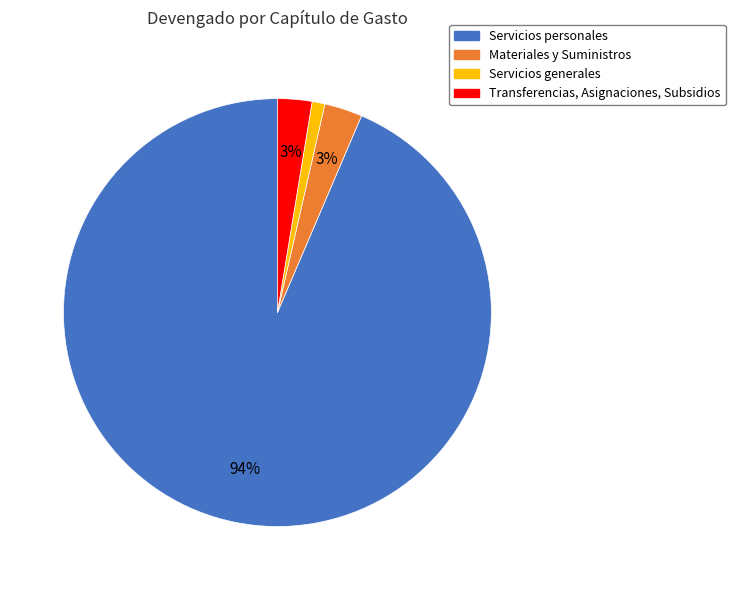

What percentage is the Servicios generales slice, to the nearest percent?

1%